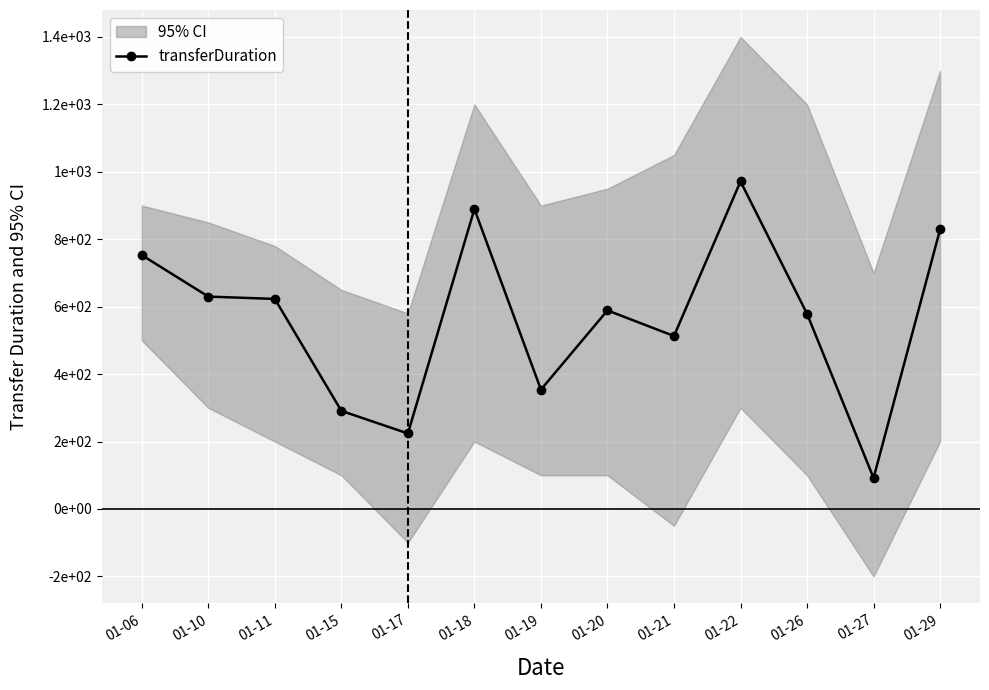

How many interior local peaks (higher than both neighbors) does the data have?

3